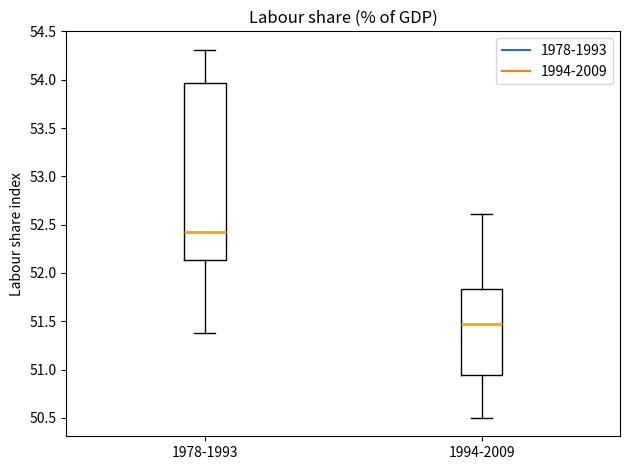

Which box's median line is the highest?

1978-1993